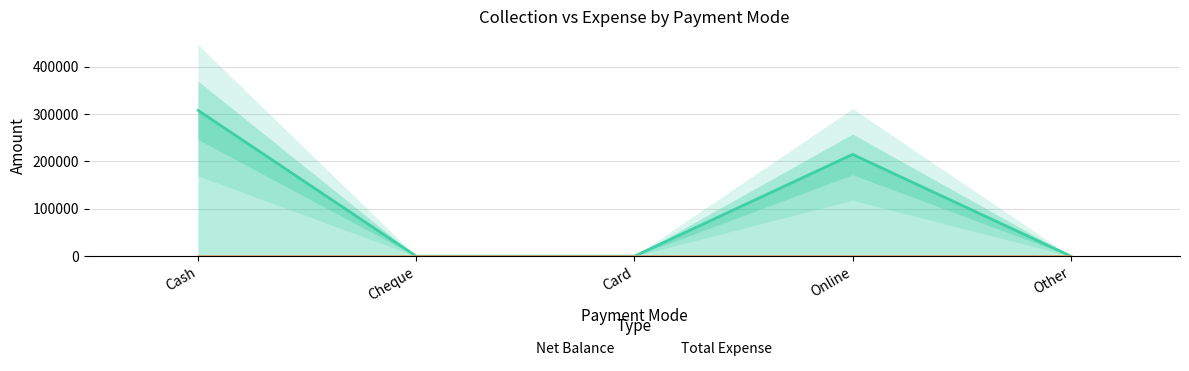

True or false: Net Balance has a value of 0 at Card.

True